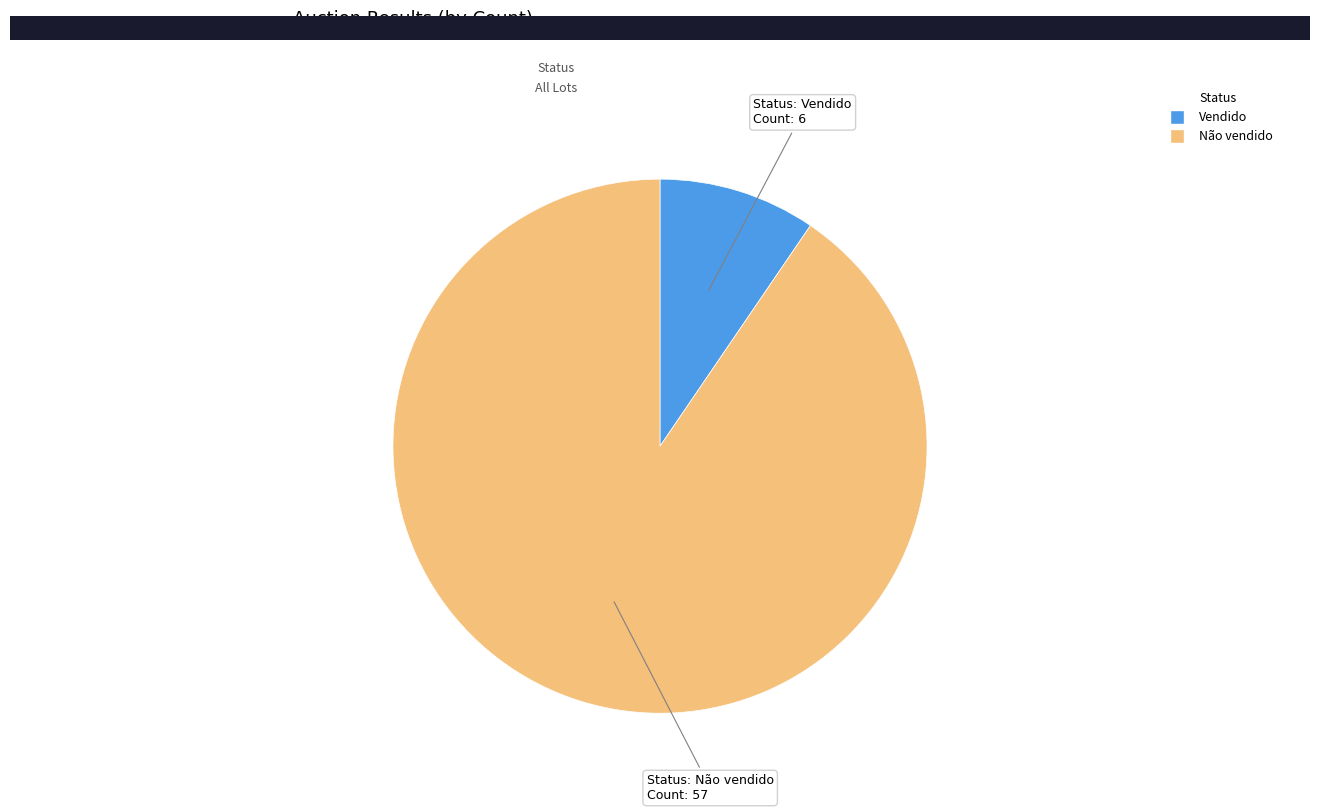

Does any single category account for the majority?

Yes